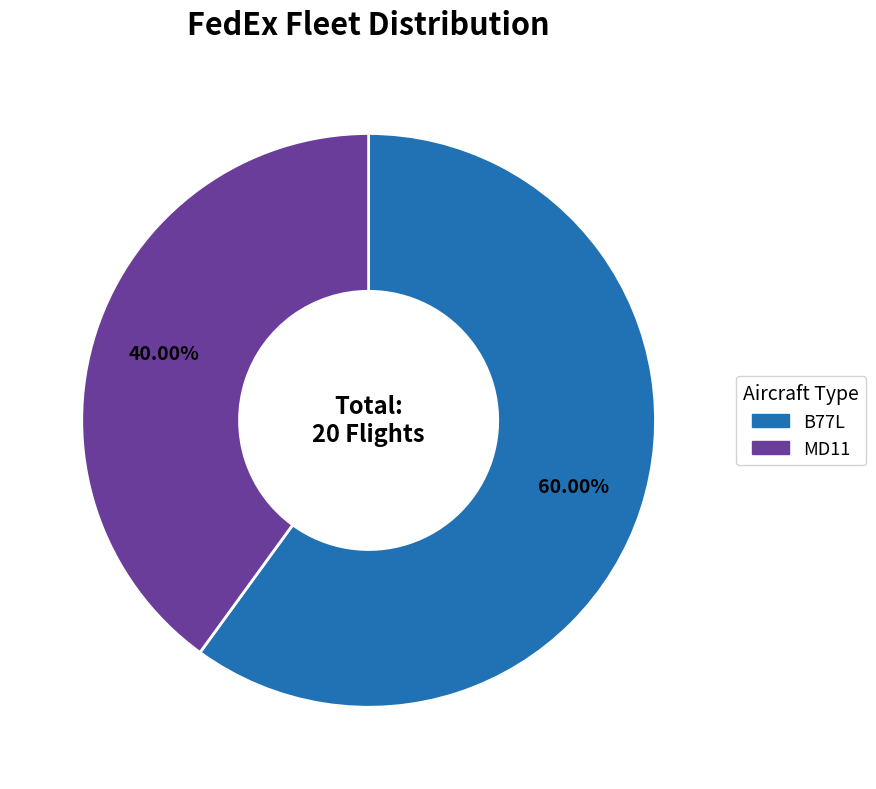

Does B77L account for over 50% of the chart?

Yes